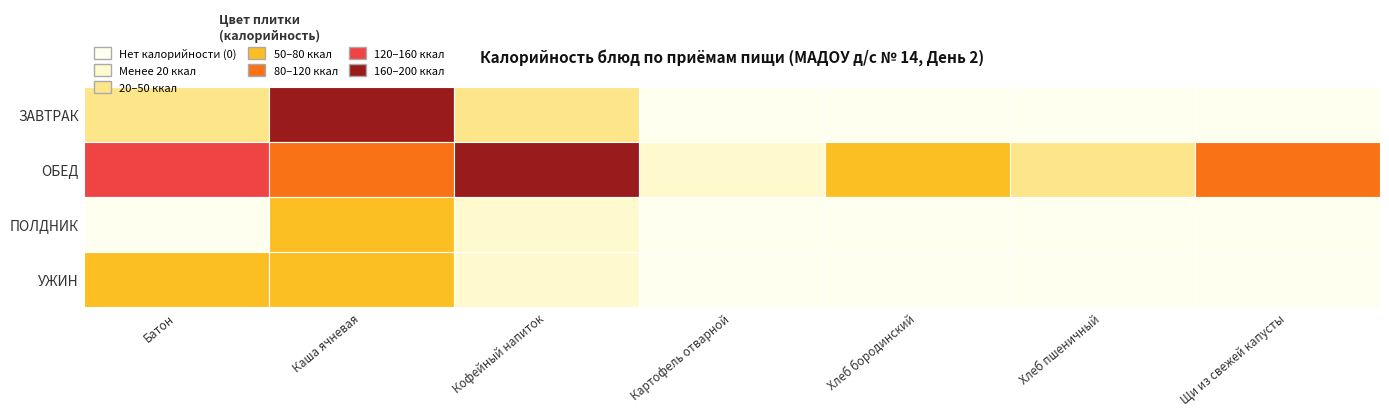

What is the total value across all series at Кофейный напиток?

213.3